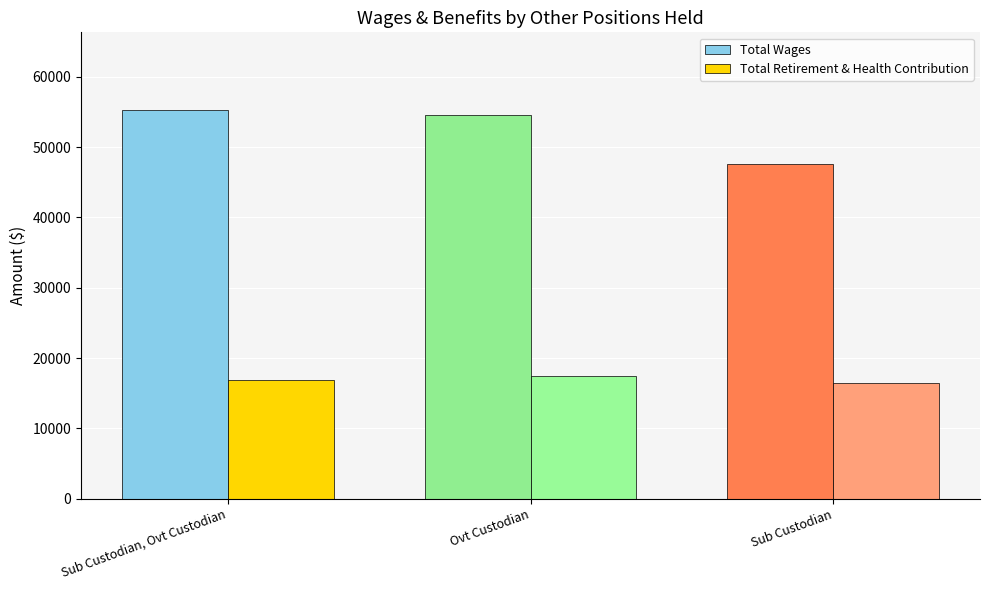

True or false: Total Wages has a value of 87044 at Ovt Custodian.

False